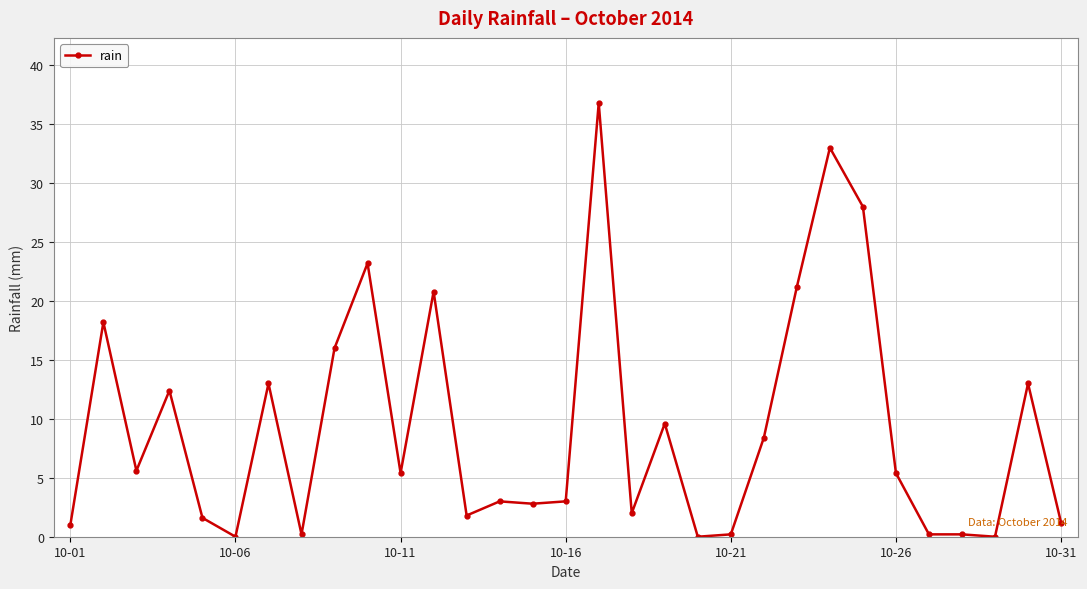

Does the chart display data point markers on the line(s)?

Yes